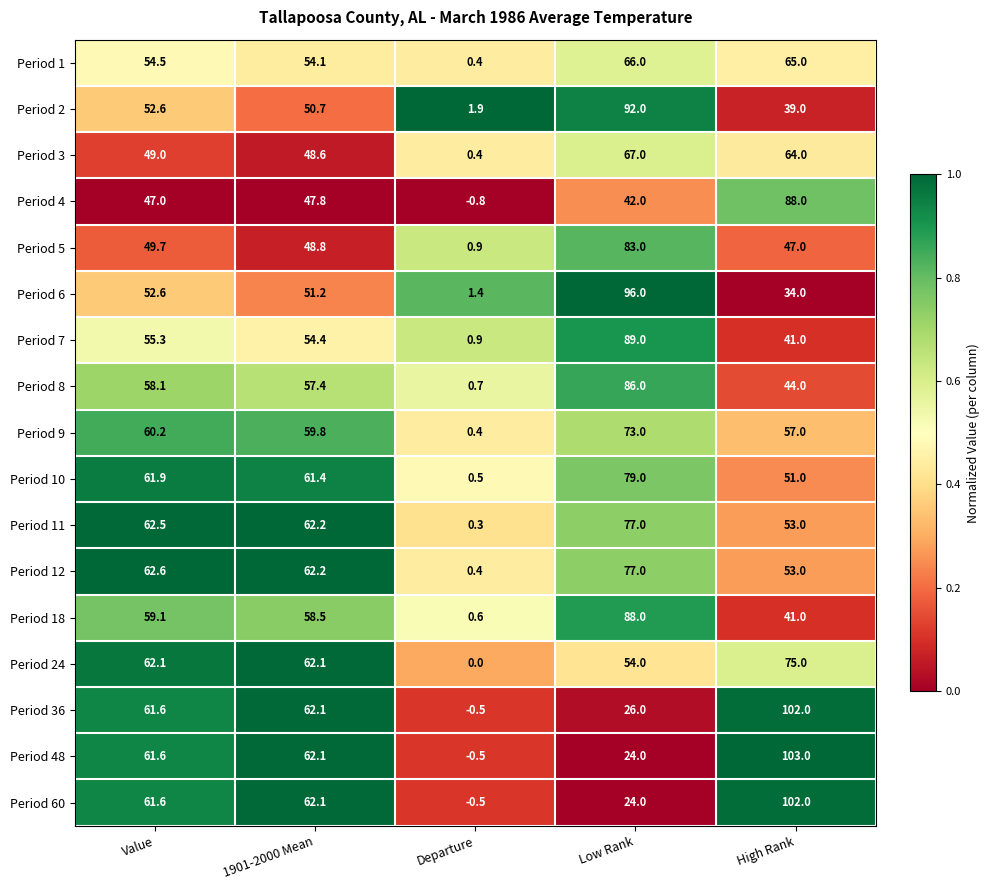

Count the number of categories in the chart.

5